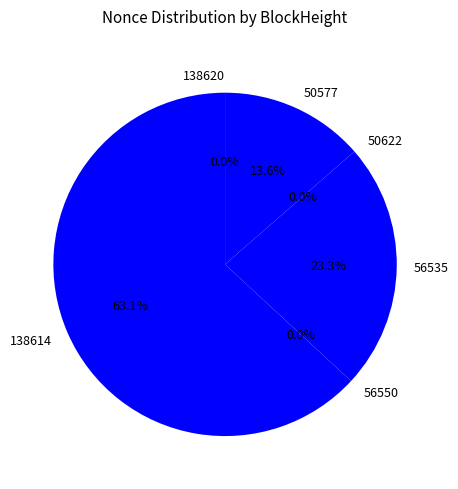

To the nearest percent, what is the difference between the largest and smallest slice percentages?

63%